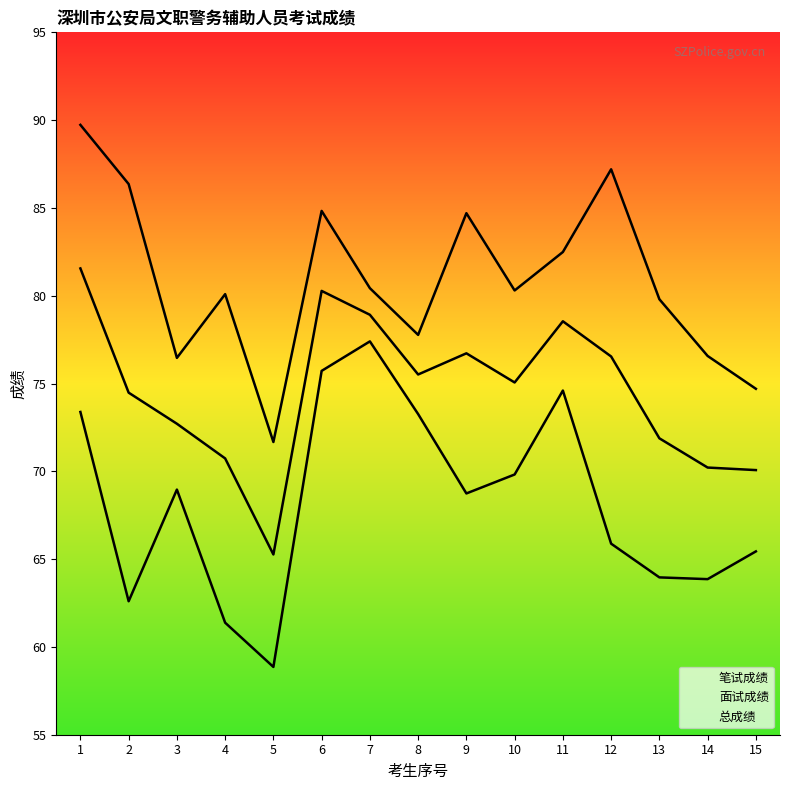

True or false: 面试成绩 and 总成绩 cross at least once.

False